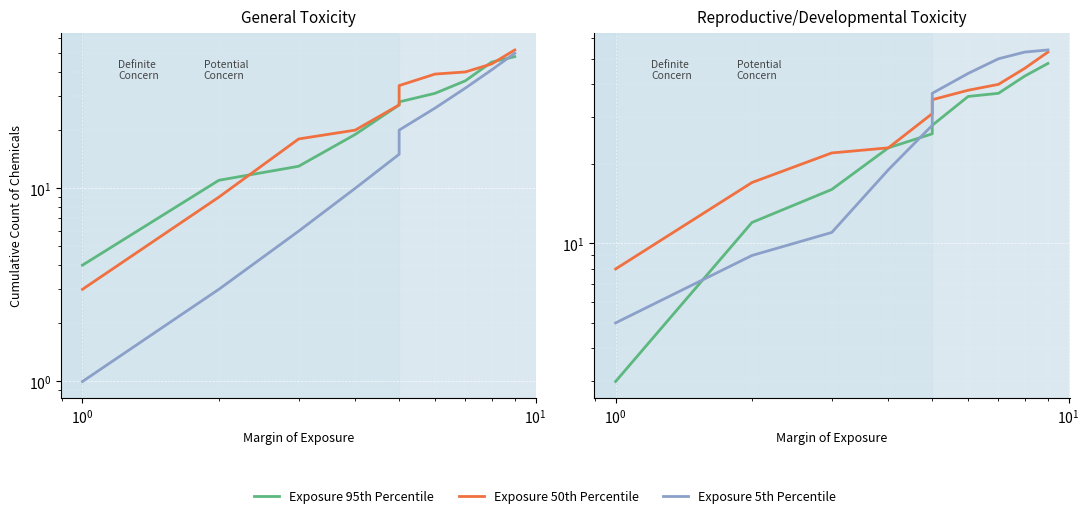

Which series changed the most between $\mathdefault{10^{0}}$ and 6?

Exposure 5th Percentile